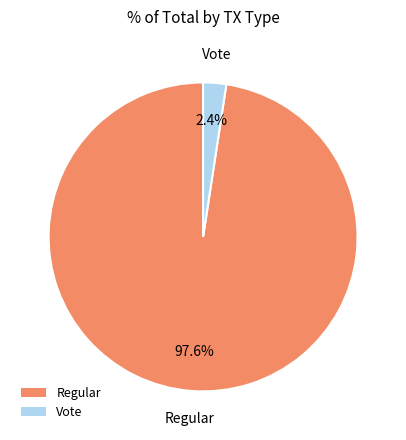

Is it true that Regular is 86% of the pie?

False